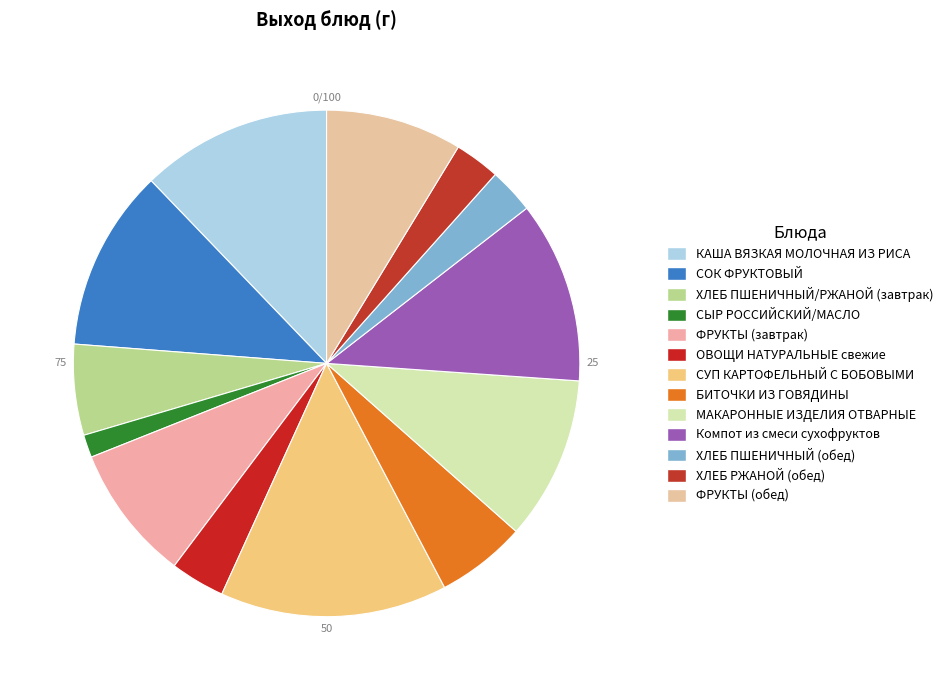

Is it true that ФРУКТЫ (обед) is 20% of the pie?

False